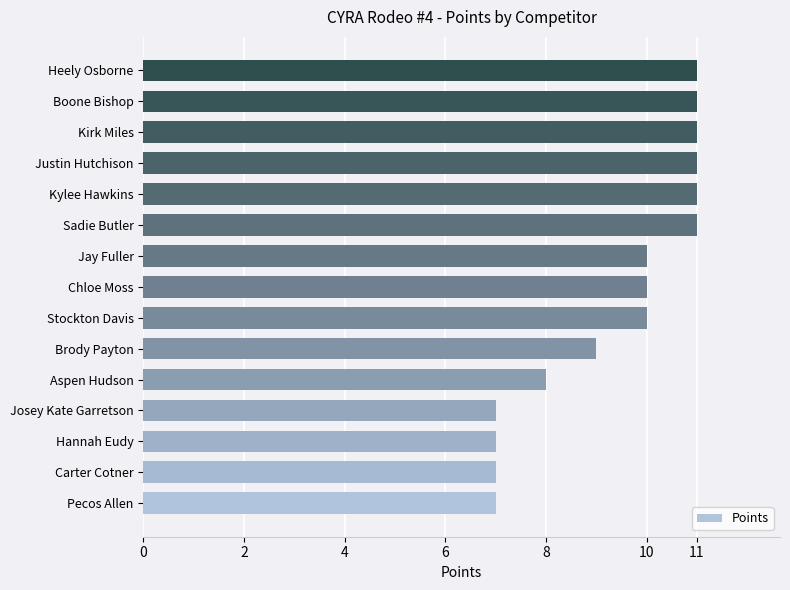

The chart shows a value of 5 at Brody Payton. True or false?

False